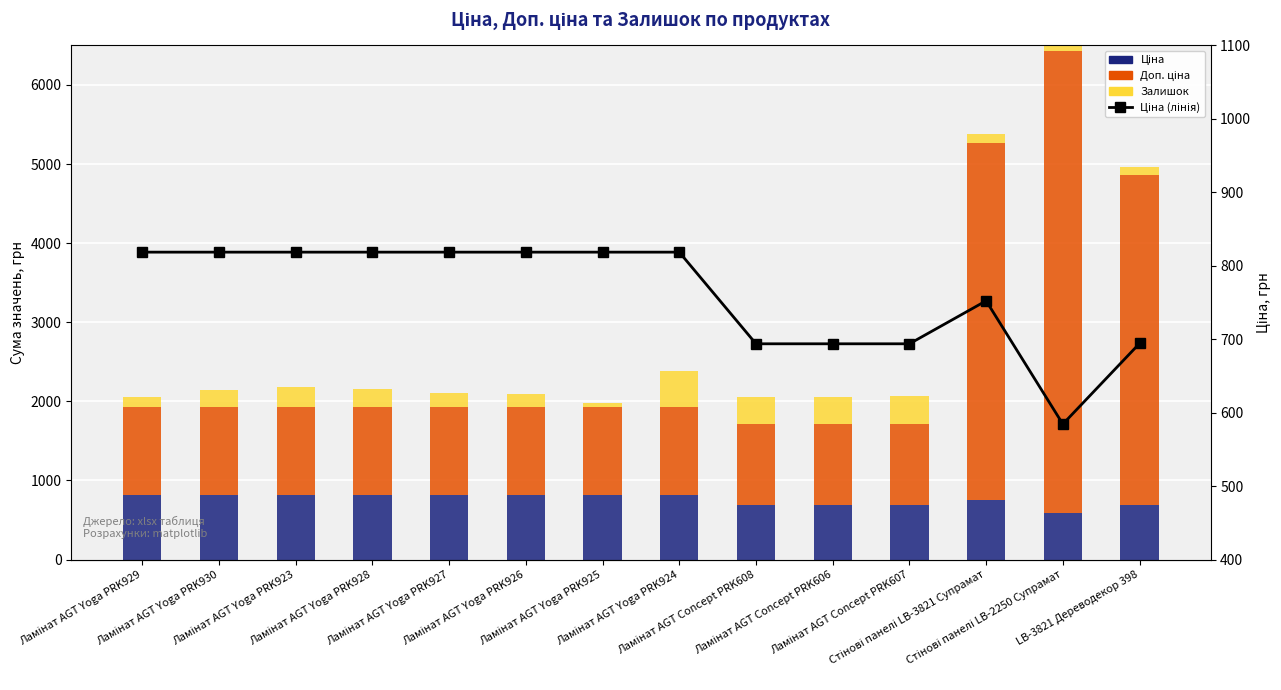

What is the value of the Залишок bar at the 10th from the left?

334.0